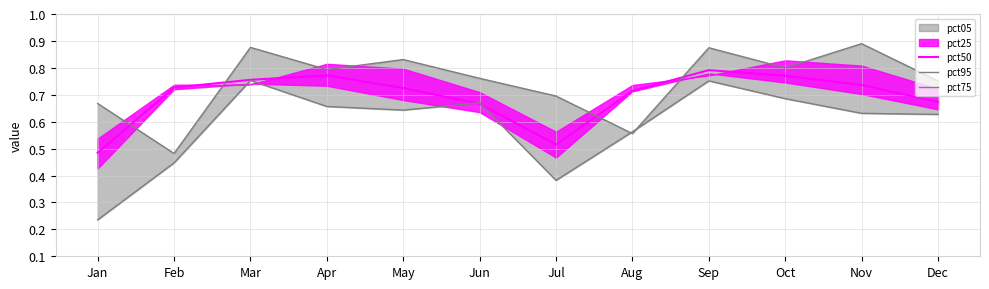

Reading right to left, transcribe all the data shown in this chart.

pct50: Dec=0.7	Nov=0.7	Oct=0.8	Sep=0.8	Aug=0.7	Jul=0.5	Jun=0.7	May=0.7	Apr=0.8	Mar=0.8	Feb=0.7	Jan=0.5
pct95: Dec=0.6	Nov=0.6	Oct=0.7	Sep=0.8	Aug=0.6	Jul=0.4	Jun=0.7	May=0.6	Apr=0.7	Mar=0.8	Feb=0.4	Jan=0.2
pct75: Dec=0.8	Nov=0.9	Oct=0.8	Sep=0.9	Aug=0.6	Jul=0.7	Jun=0.8	May=0.8	Apr=0.8	Mar=0.9	Feb=0.5	Jan=0.7